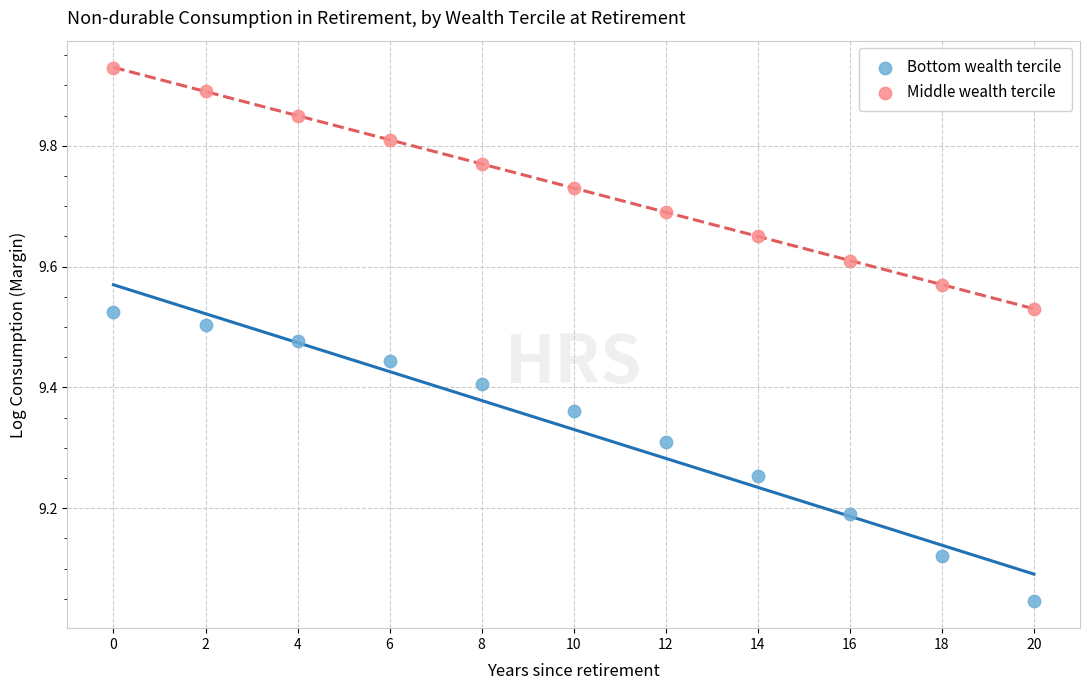

Across all data points, what is the range of X values (max minus min)?

20.0